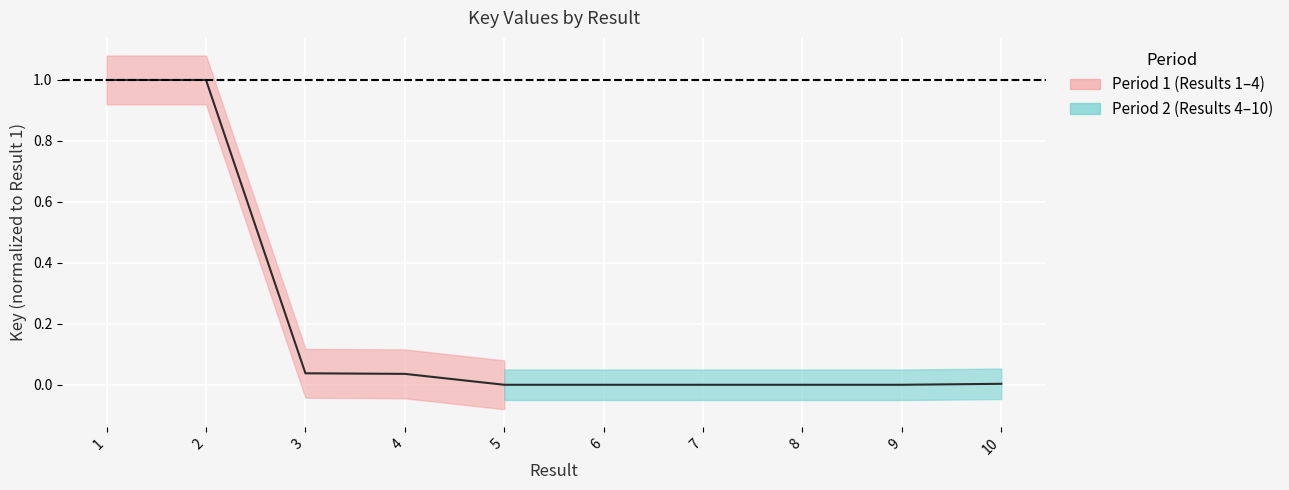

List the labels in order of value, smallest first.

7, 5, 6, 9, 8, 10, 4, 3, 2, 1